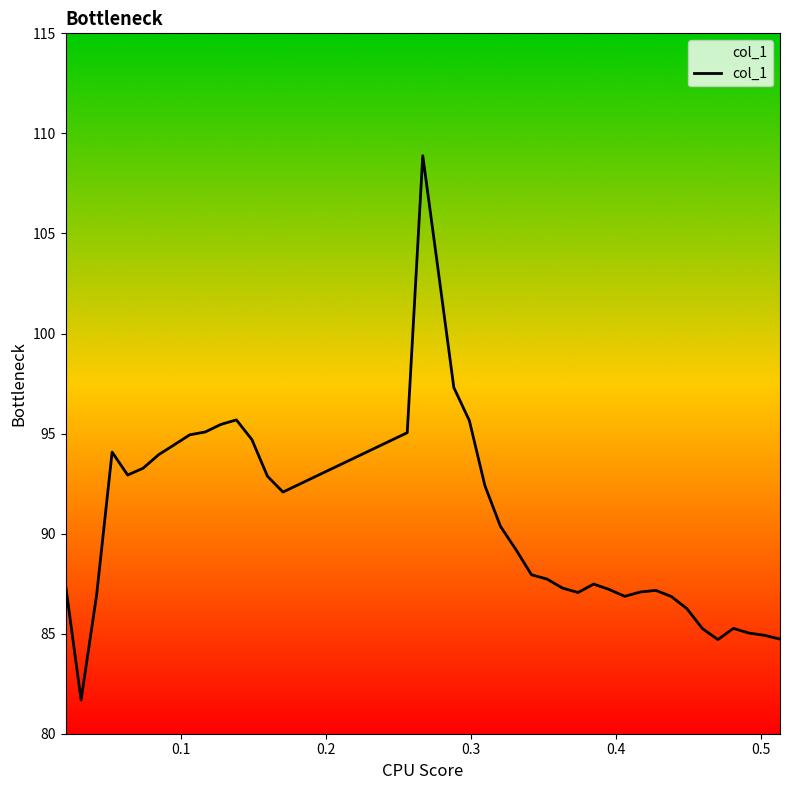

What is the smallest value displayed?

81.7